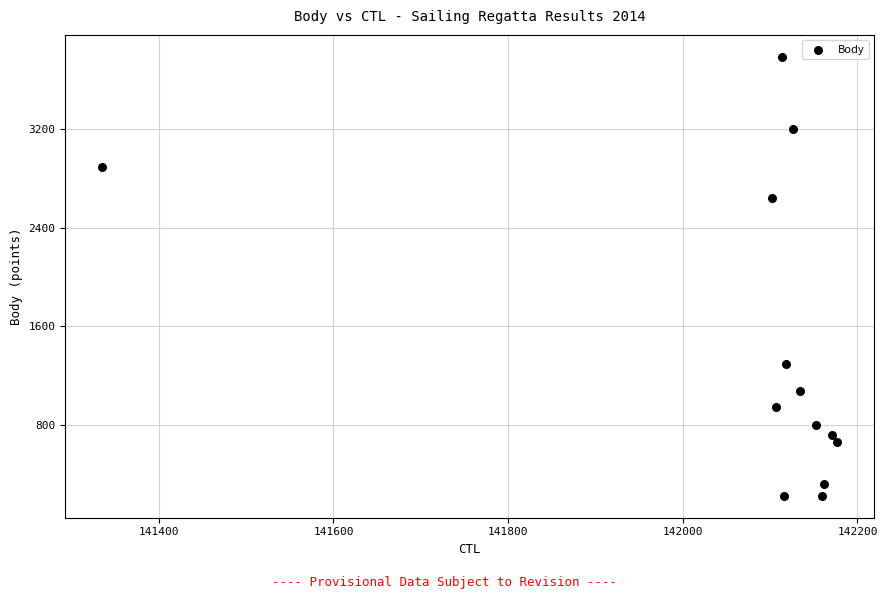

What Y value in the scatter plot is closest to 2005?

2637